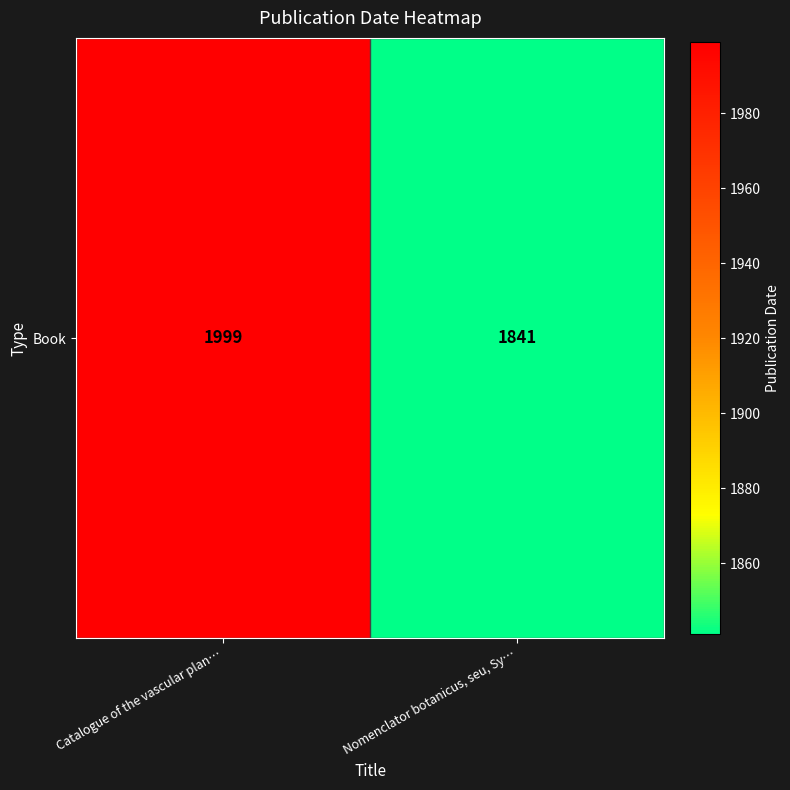

What is the change in value from Catalogue of the vascular plan… to Nomenclator botanicus, seu, Sy…?

-158